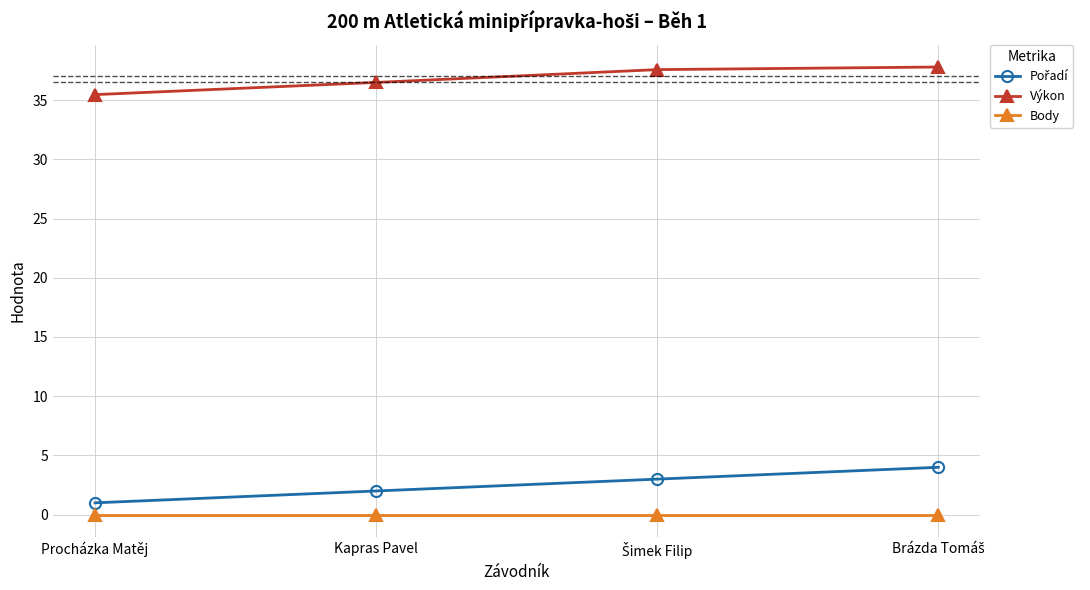

What position from the left is Kapras Pavel?

2